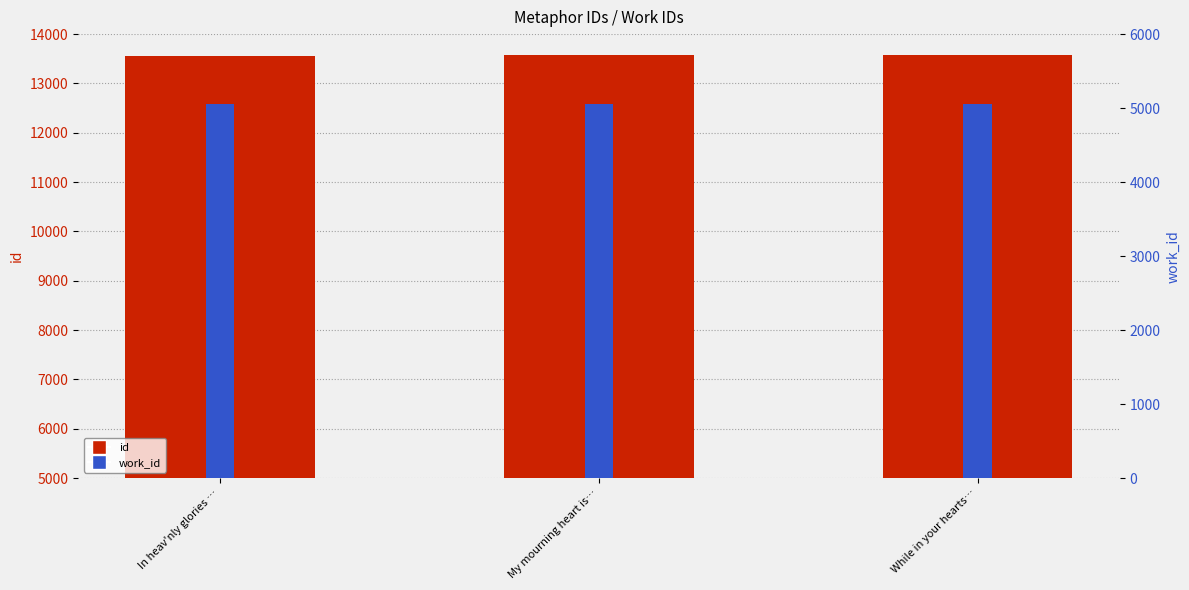

Reading right to left, list all the values displayed in this chart.

id: While in your hearts…=13571	My mourning heart is…=13567	In heav'nly glories …=13566
work_id: While in your hearts…=5059	My mourning heart is…=5059	In heav'nly glories …=5059